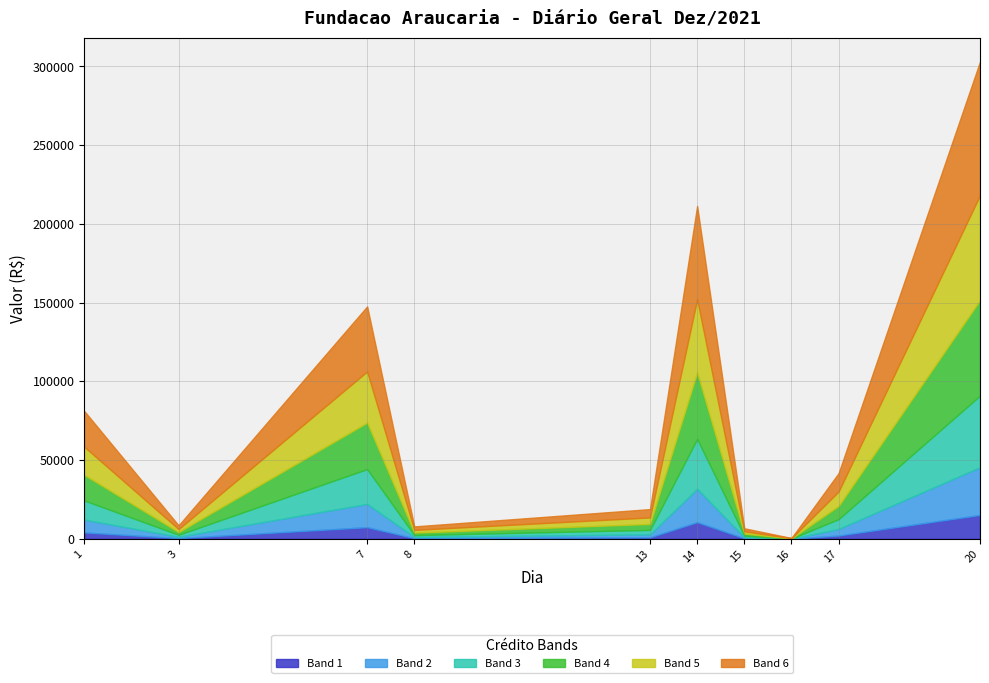

At which category is the sum across all series the highest?

20